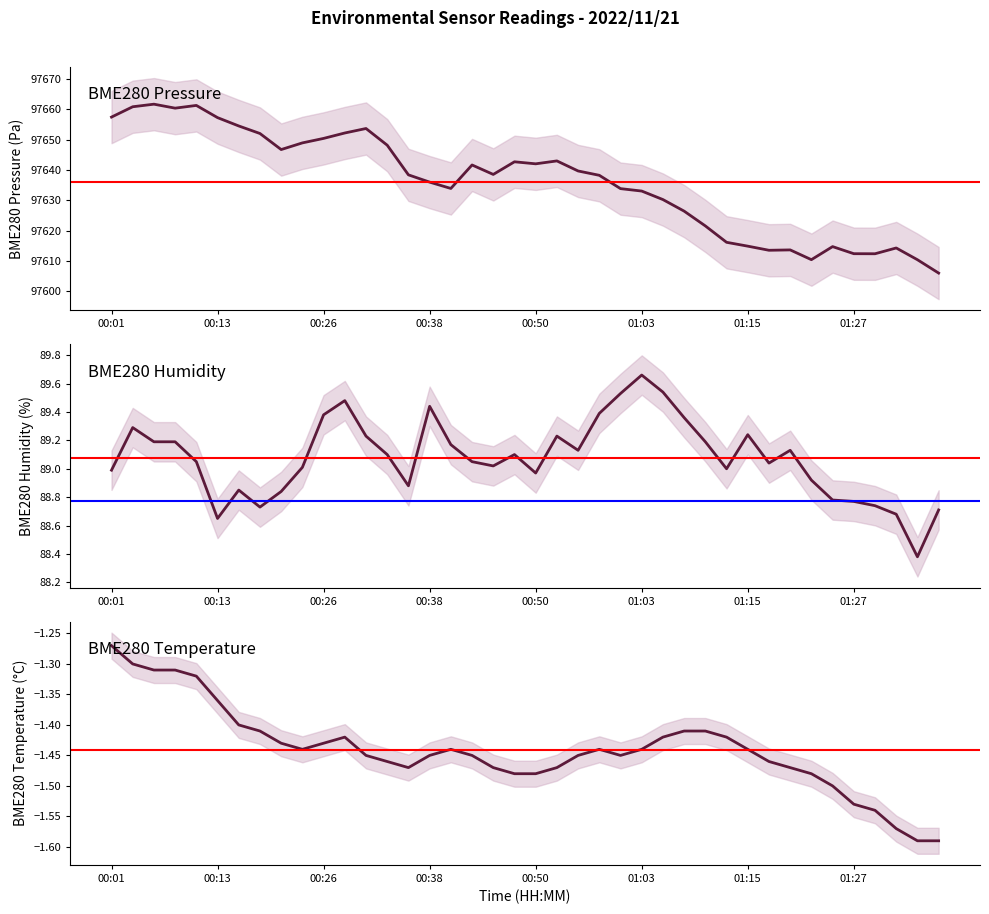

What is the sum of the BME280_pressure values at 20 and 34?

195256.7